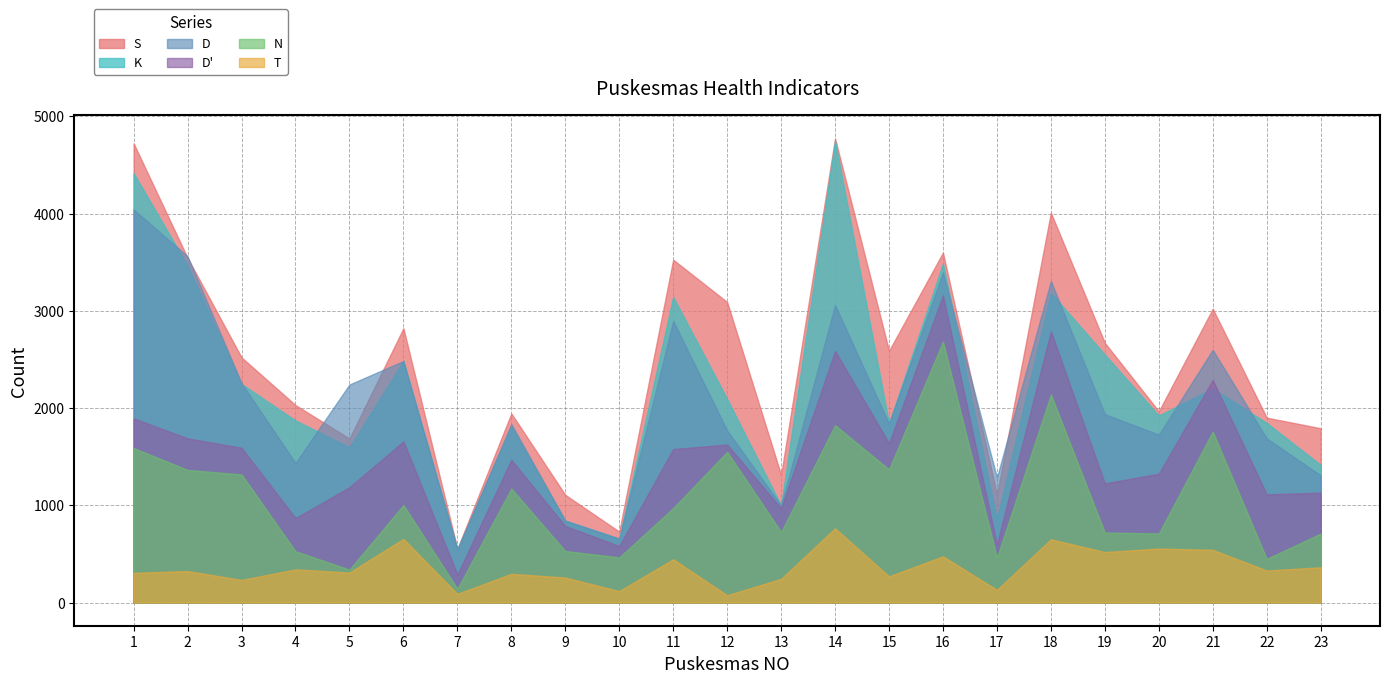

How many values in the K series exceed 1923?

11